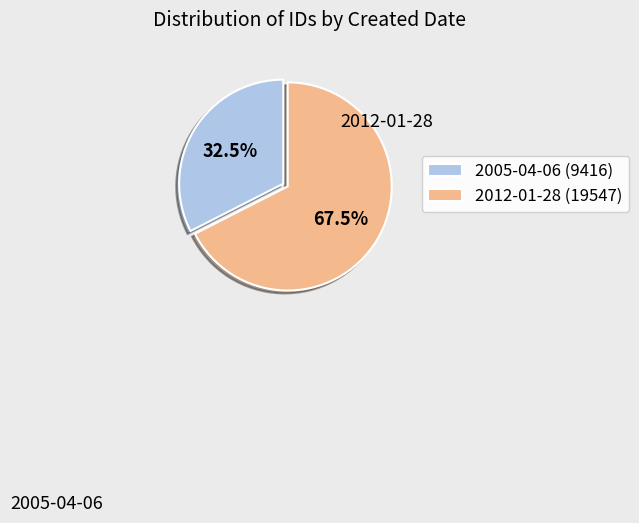

Rank the categories by value from highest to lowest.

2012-01-28, 2005-04-06